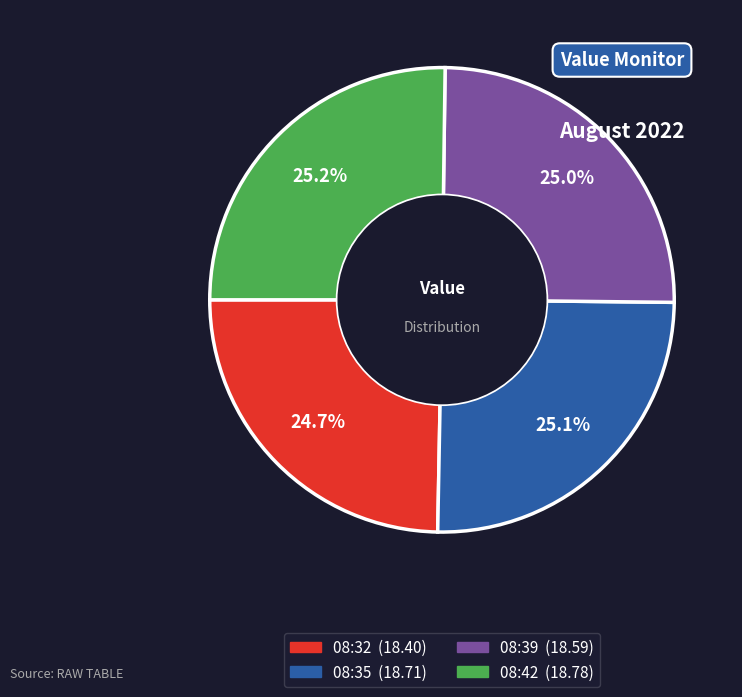

What percentage is the 08:32 slice, to the nearest percent?

25%